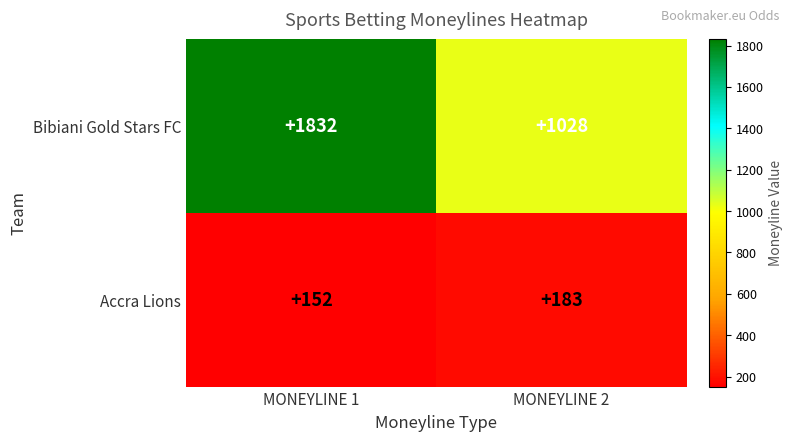

The value of Accra Lions at MONEYLINE 1 is 42. True or false?

False